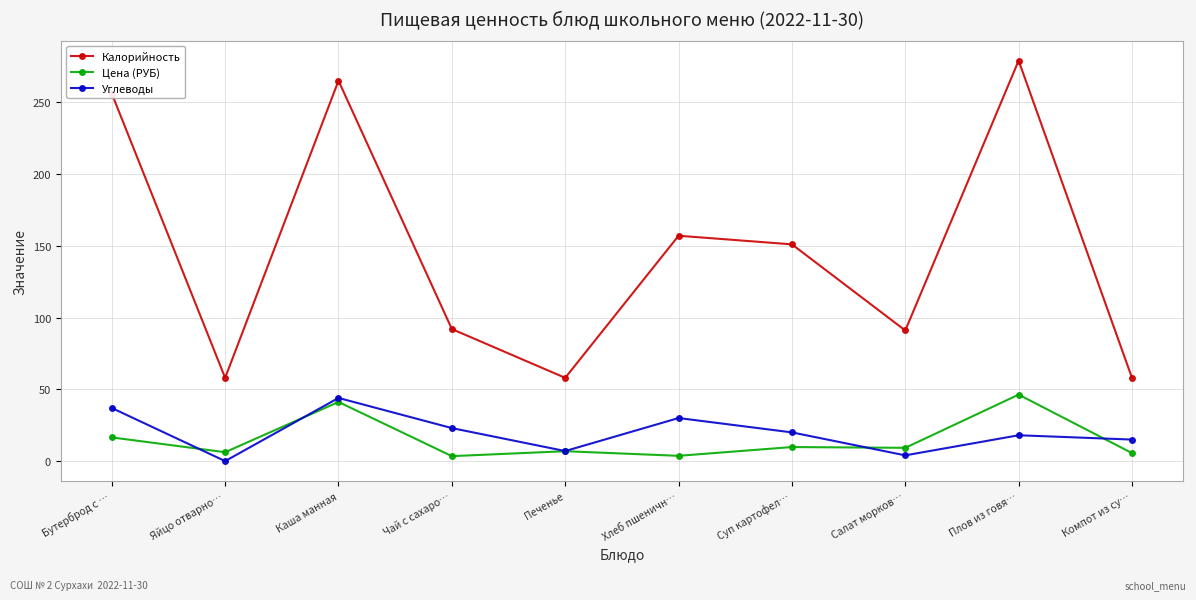

Which series has the largest total across all categories?

Калорийность